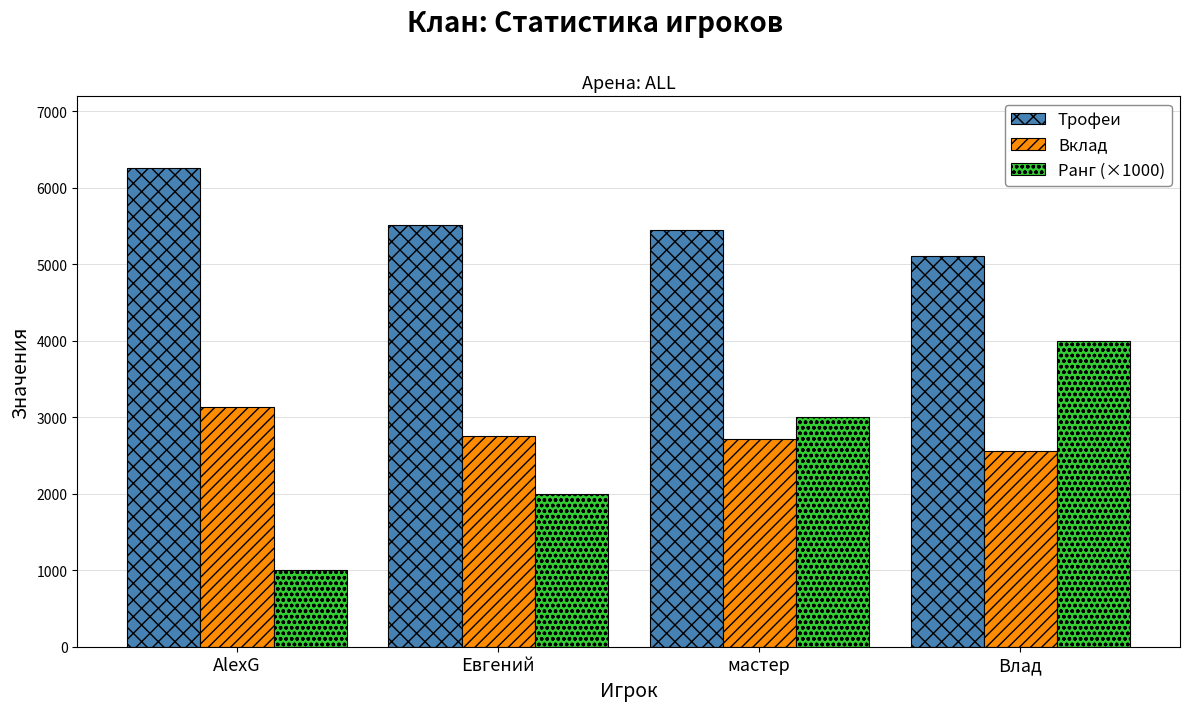

Reading right to left, list all the values displayed in this chart.

Трофеи: 5106	5439	5506	6254
Вклад: 2553	2719	2753	3127
Ранг (×1000): 4000	3000	2000	1000